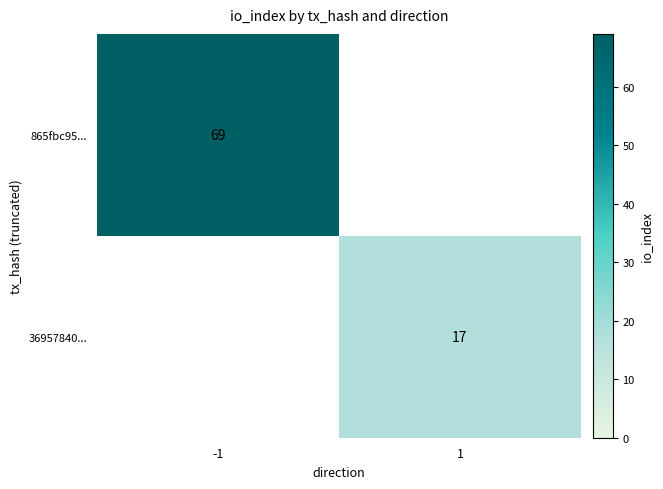

How many distinct data groups are displayed?

2